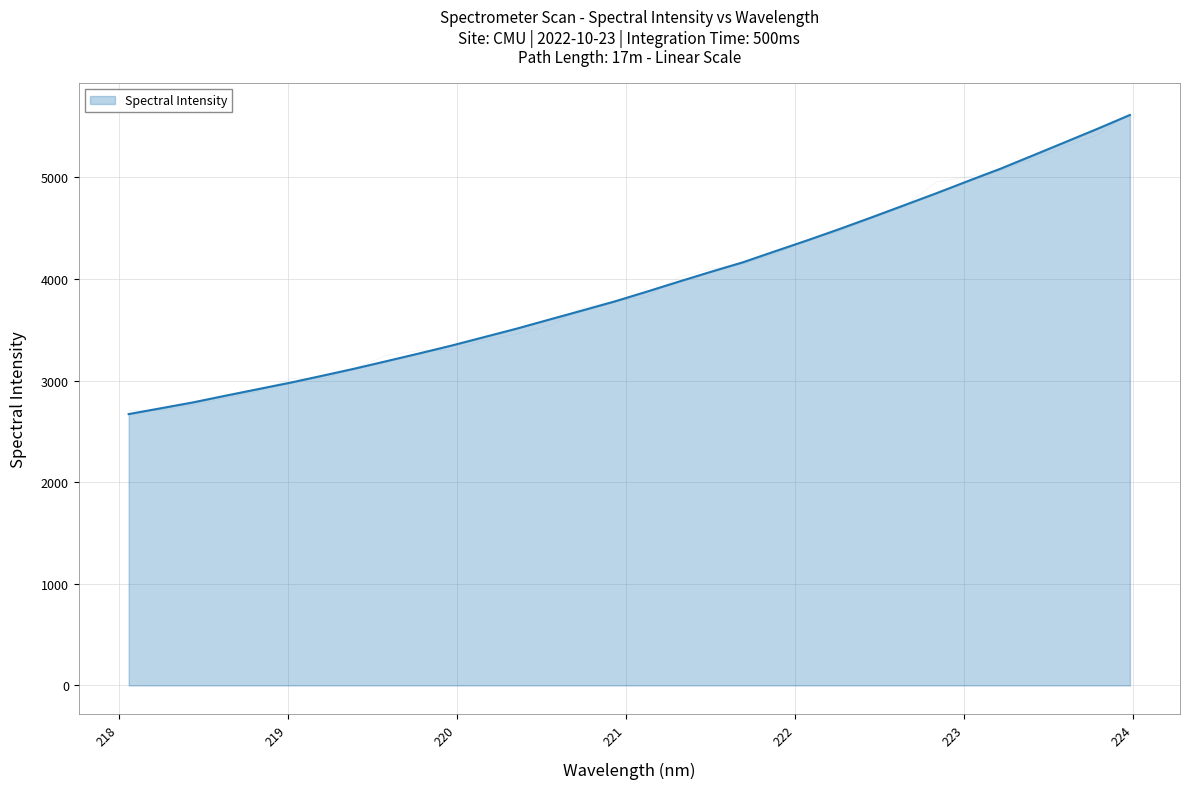

Rank the categories by value from highest to lowest.

223.9802, 223.7895, 223.5987, 223.408, 223.2172, 223.0264, 222.8355, 222.6447, 222.4538, 222.263, 222.0721, 221.8812, 221.6902, 221.4993, 221.3083, 221.1174, 220.9264, 220.7354, 220.5444, 220.3533, 220.1623, 219.9712, 219.7801, 219.589, 219.3979, 219.2067, 219.0156, 218.8244, 218.6332, 218.442, 218.2508, 218.0596